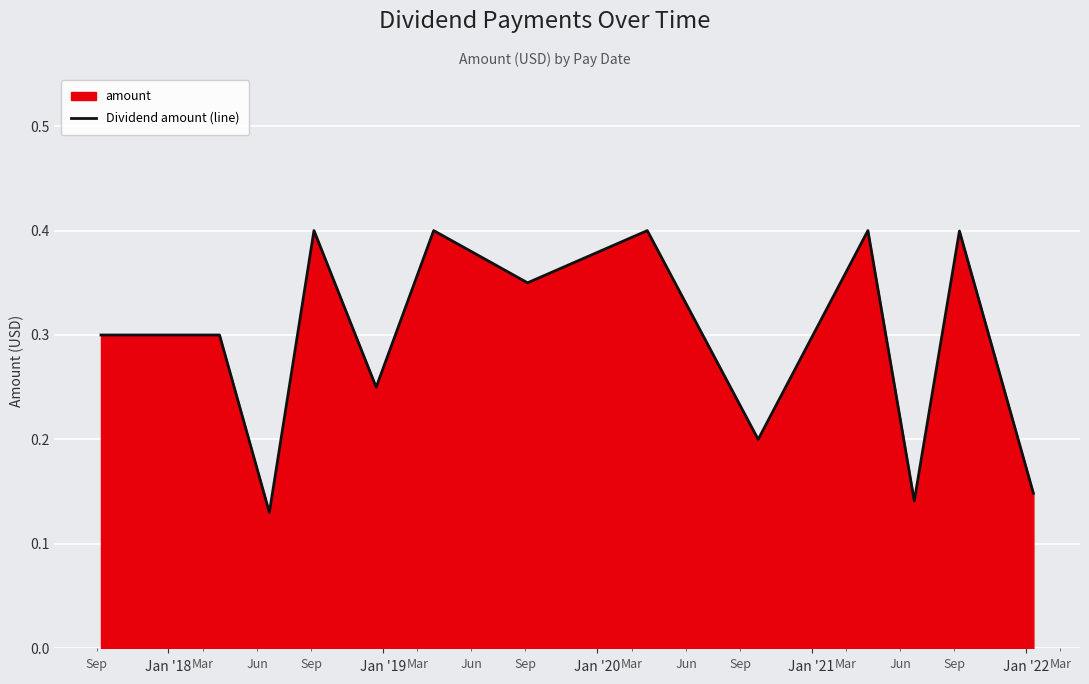

How many lines are shown in the chart?

1